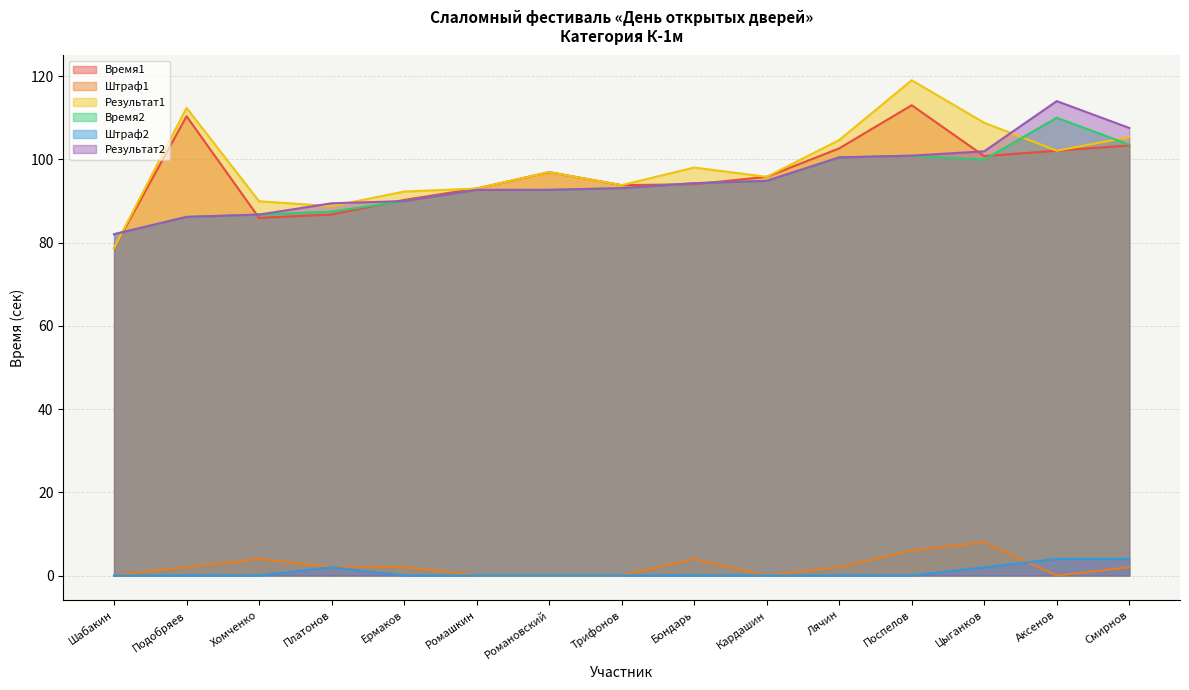

True or false: Результат1 and Время1 intersect in this chart.

False